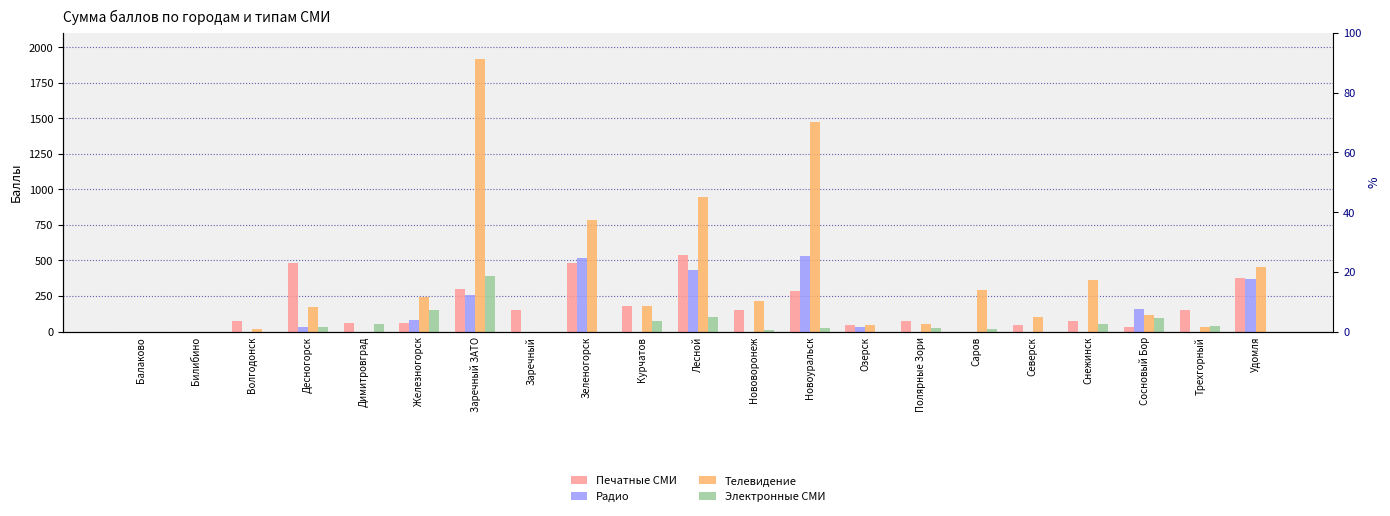

Reading left to right, extract all data points from this chart.

Печатные СМИ: 0	0	75	480	60	60	300	150	480	180	540	150	285	45	75	0	45	75	30	150	375
Радио: 0	0	0	30	0	80	260	0	520	0	430	0	530	30	0	0	0	0	160	0	370
Телевидение: 0	0	15	175	0	240	1915	0	785	180	945	215	1470	45	50	290	100	360	115	30	455
Электронные СМИ: 0	0	0	30	50	150	390	0	0	75	100	10	25	0	25	20	0	50	95	40	0